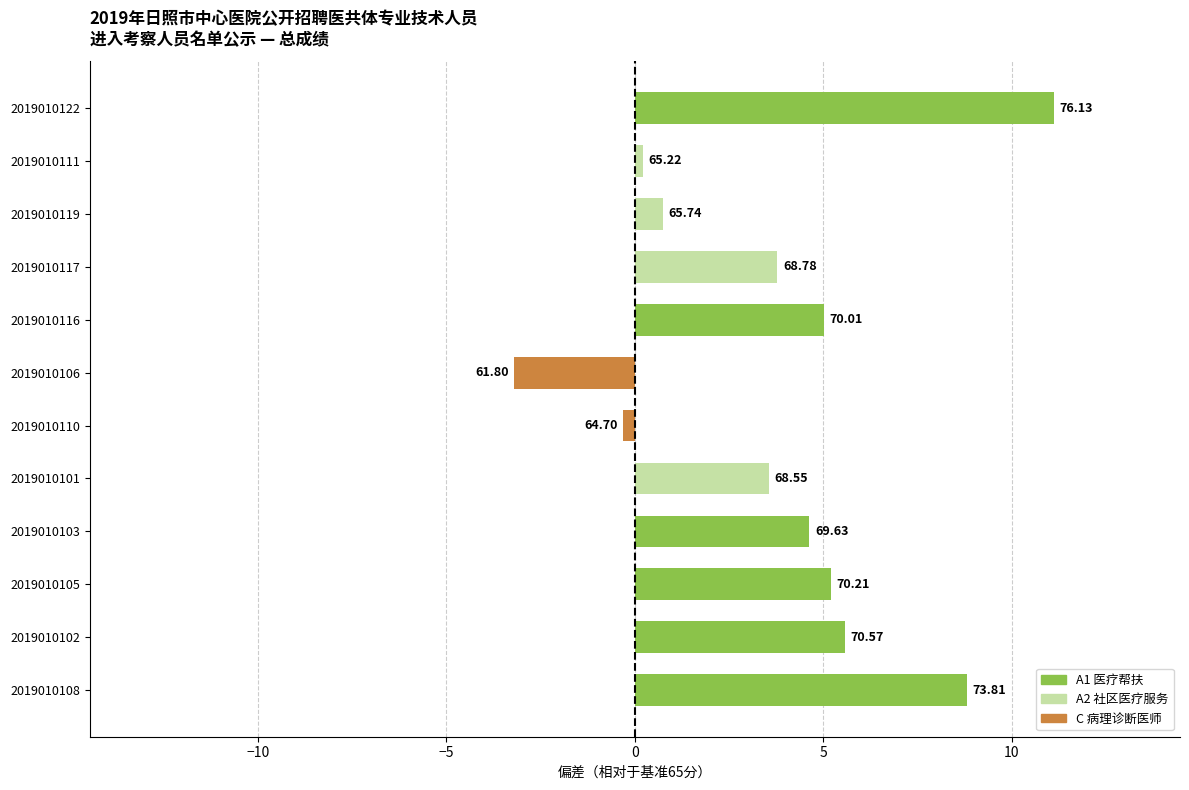

How many bars are there in total?

12